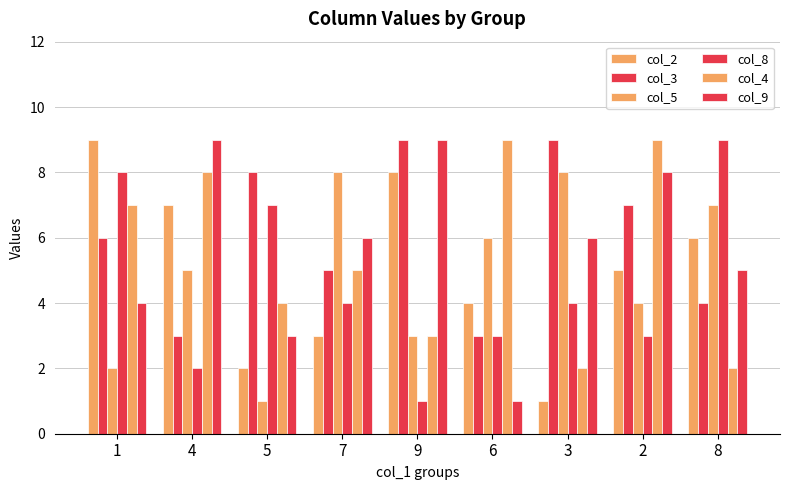

Which series has the largest total across all categories?

col_3